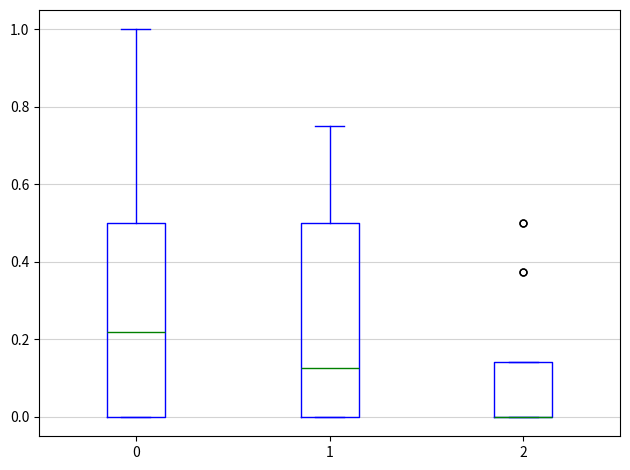

Where is the lower edge of the box at x = 2 on the y-axis? The values are not printed on the chart, so give them approximately, as read against the axis.

0.00